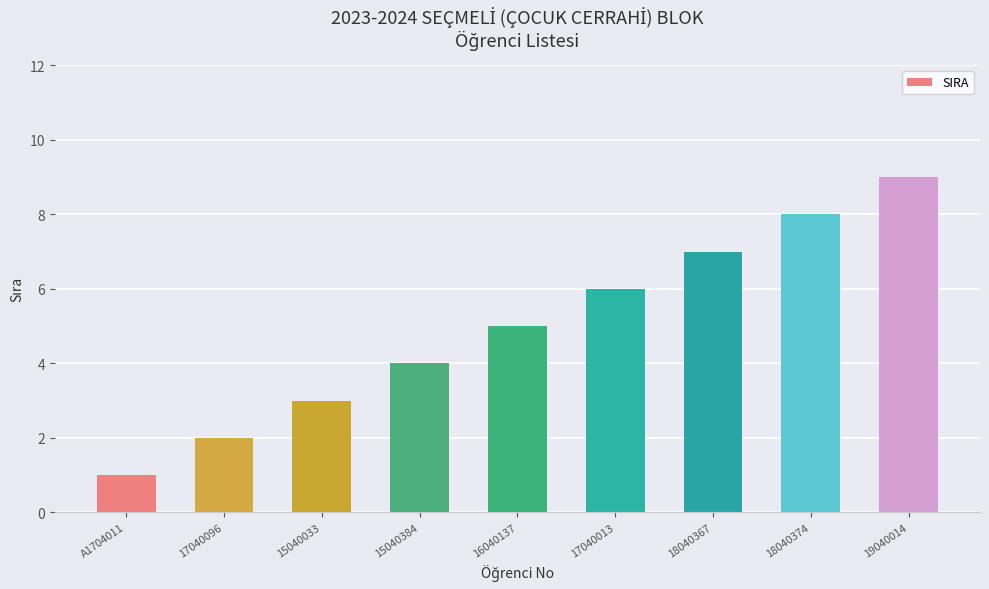

Does the chart contain any negative values?

No